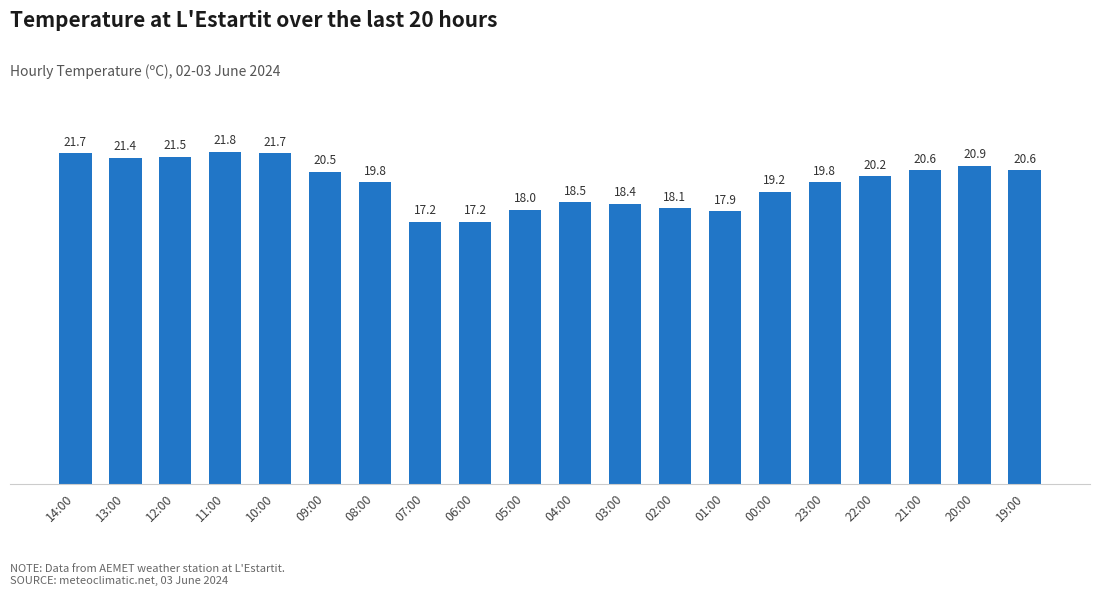

What is the maximum value shown in the chart?

21.8